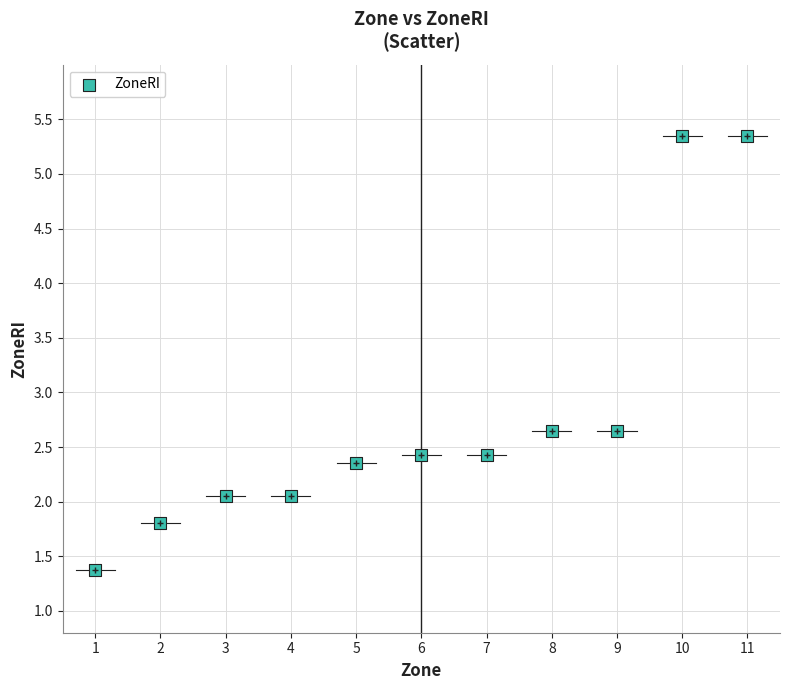

What is the average X value?

6.0